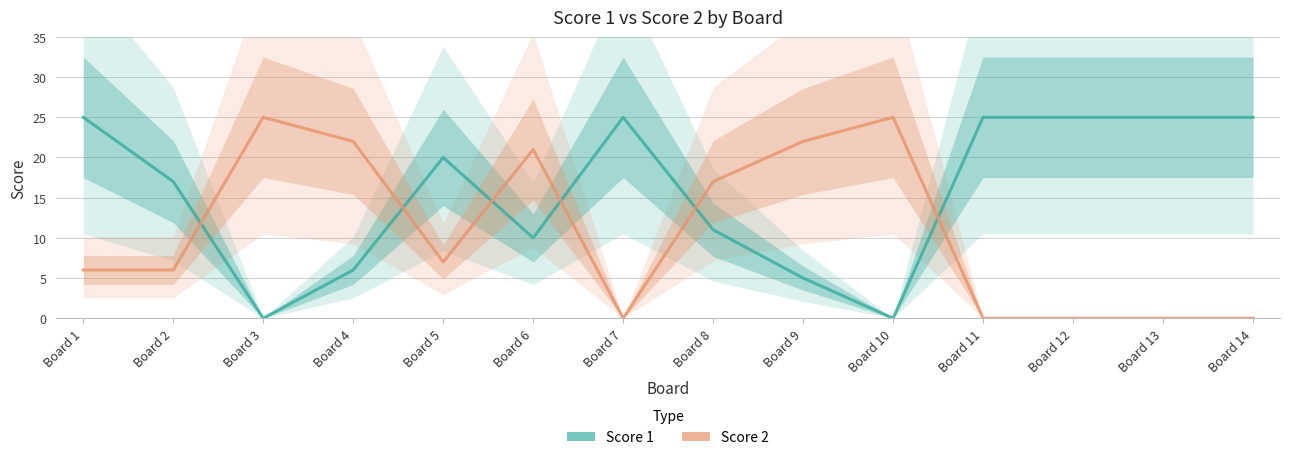

What is the sum of all Score 1 values?

219